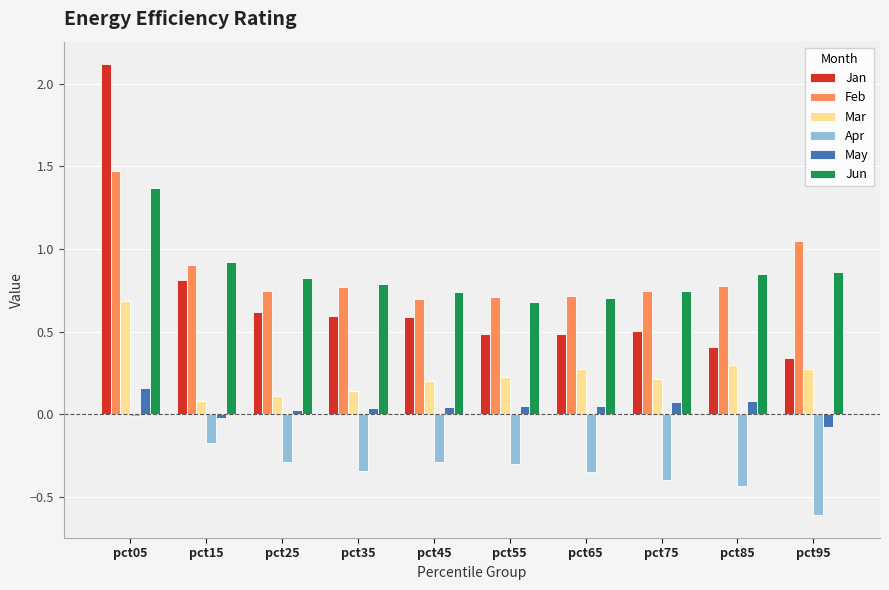

Which series has the largest range (max minus min)?

Jan